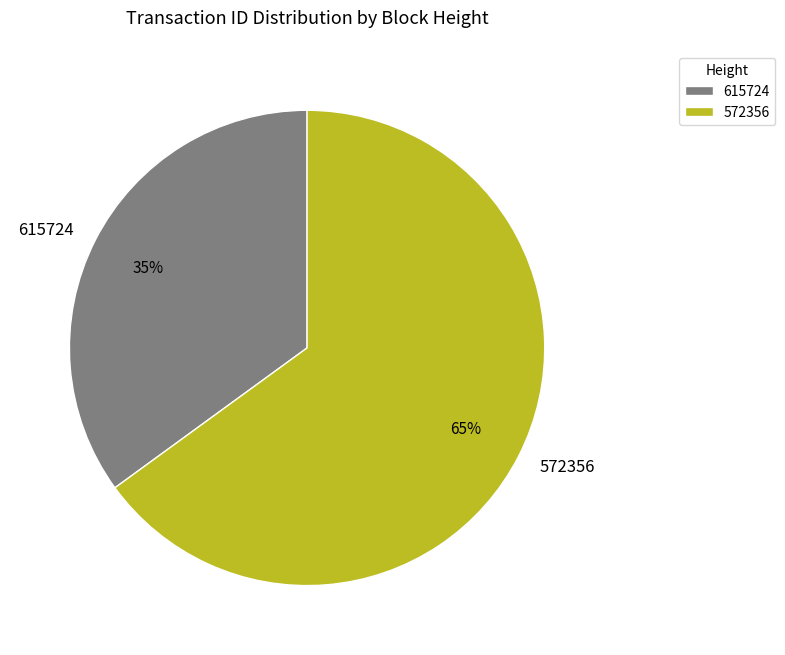

Rank the categories by value from lowest to highest.

615724, 572356